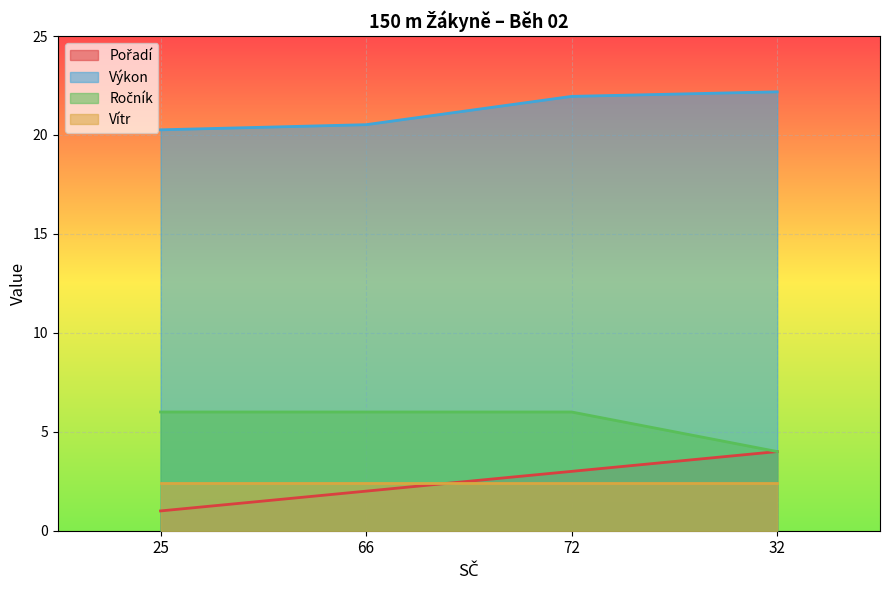

At which category is the sum across all series the highest?

72